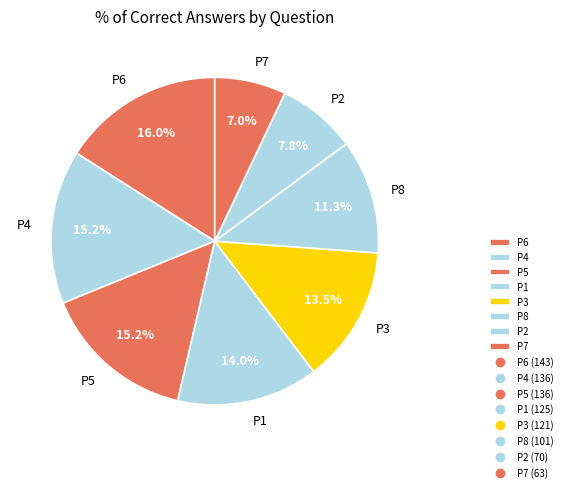

True or false: P5 accounts for 15% of the total.

True